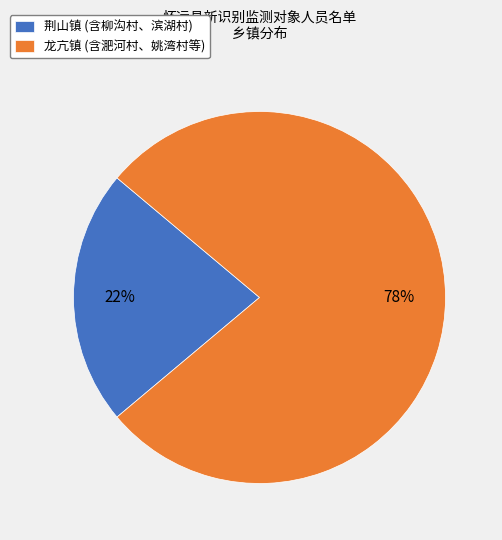

True or false: 荆山镇 (含柳沟村、滨湖村) accounts for 8% of the total.

False